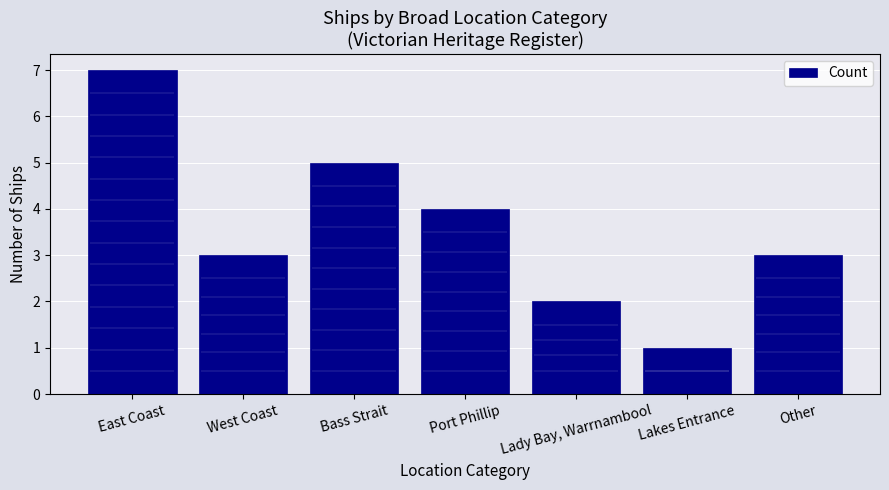

How many distinct data groups are displayed?

1